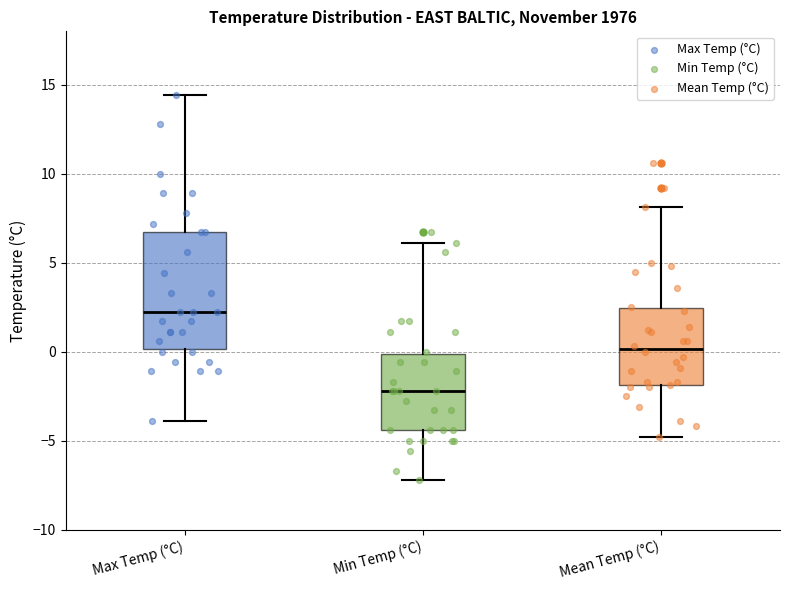

Reading left to right, read every box against the y-axis: the position of its median line, the range the box covers, and the ends of its whiskers. The values are not printed on the chart, so give them approximately, as read against the axis.

Max Temp (°C): median 2.0, box 0.0 to 6.5, whiskers -4.0 to 14.5
Min Temp (°C): median -2.0, box -4.5 to 0.0, whiskers -7.0 to 6.0
Mean Temp (°C): median 0.0, box -2.0 to 2.5, whiskers -5.0 to 8.0